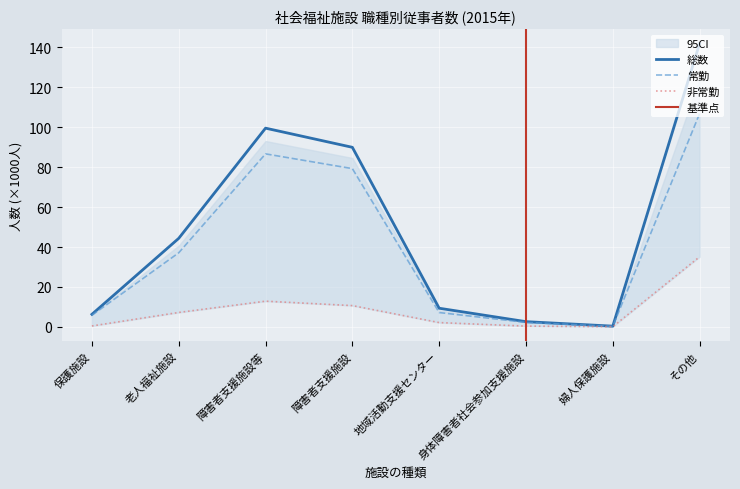

How many data points in 総数 are above 44?

4